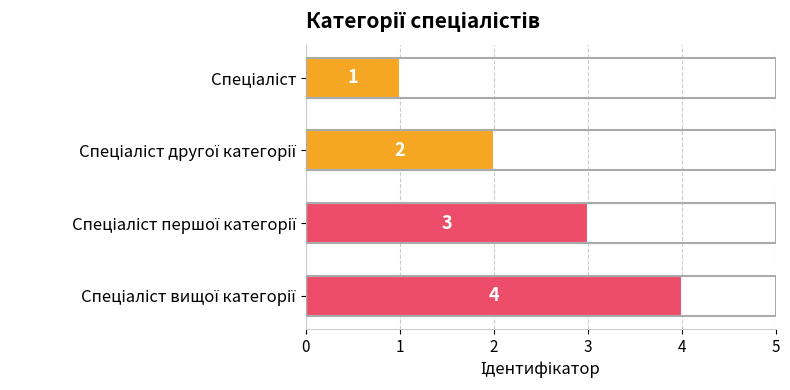

What is the value of the 1st bar from the top?

1